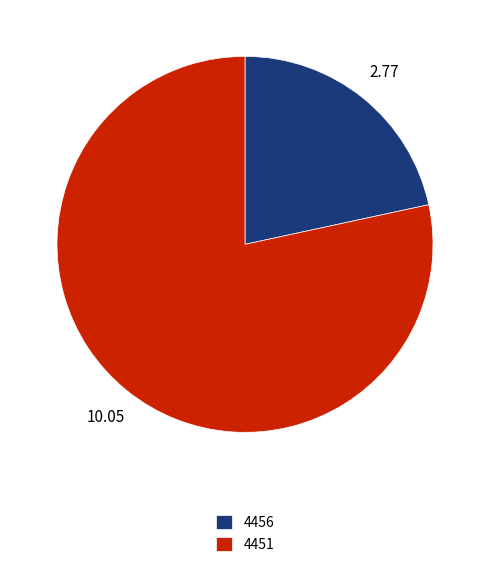

Rank the categories by value from highest to lowest.

4451, 4456